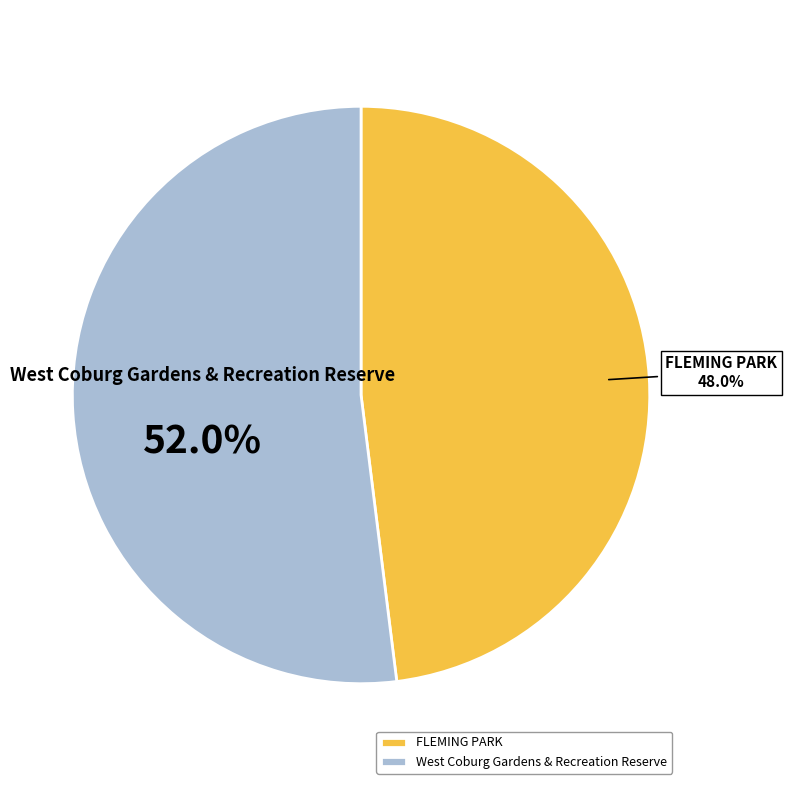

What is the largest slice in the pie chart?

West Coburg Gardens & Recreation Reserve